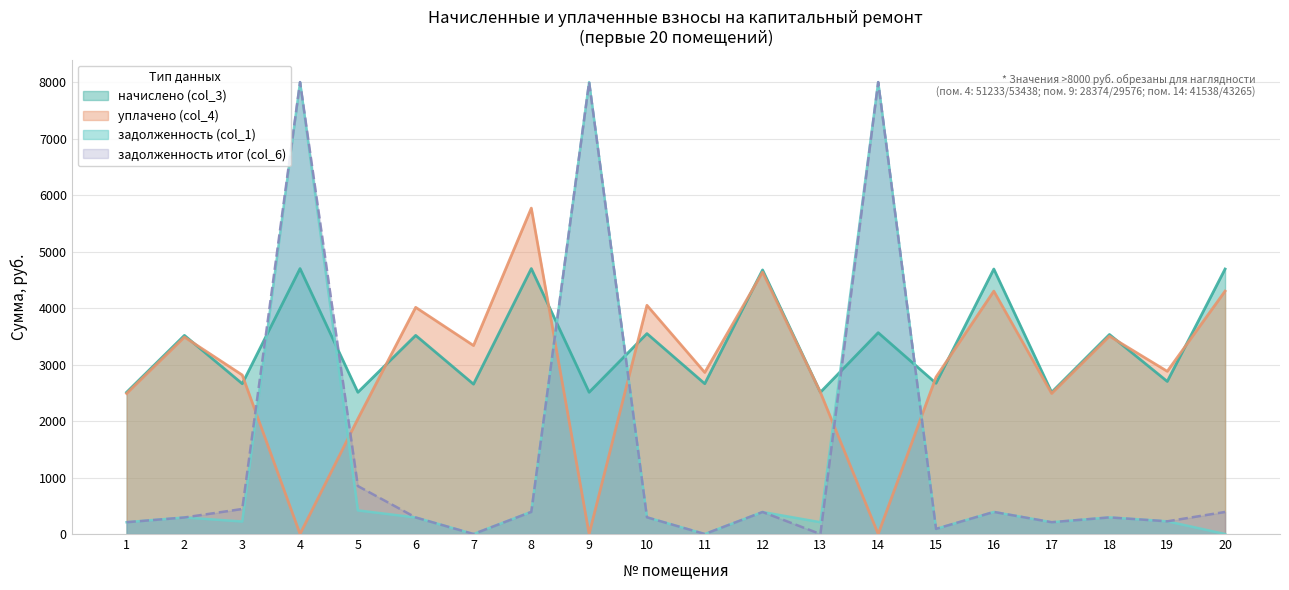

At which label is уплачено (col_4) closest to 2884?

19